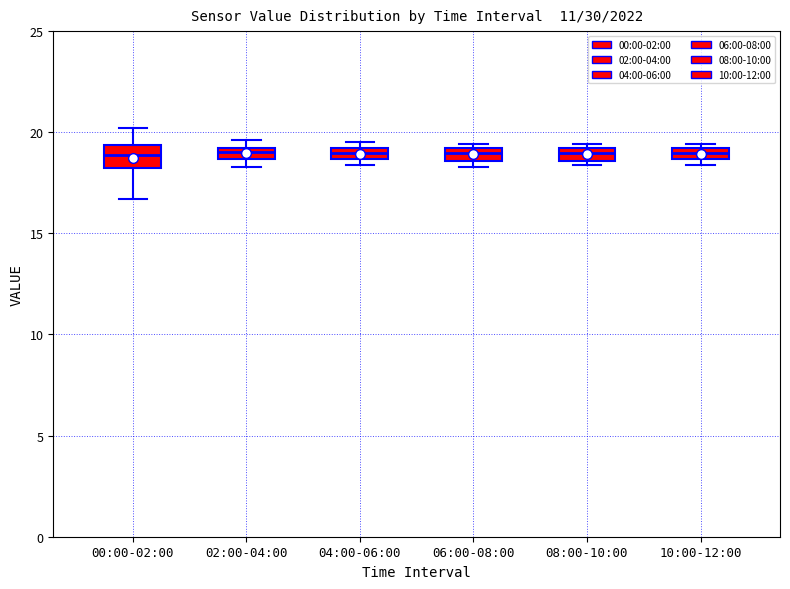

Where is the lower edge of the box for 00:00-02:00 on the y-axis? The values are not printed on the chart, so give them approximately, as read against the axis.

18.0